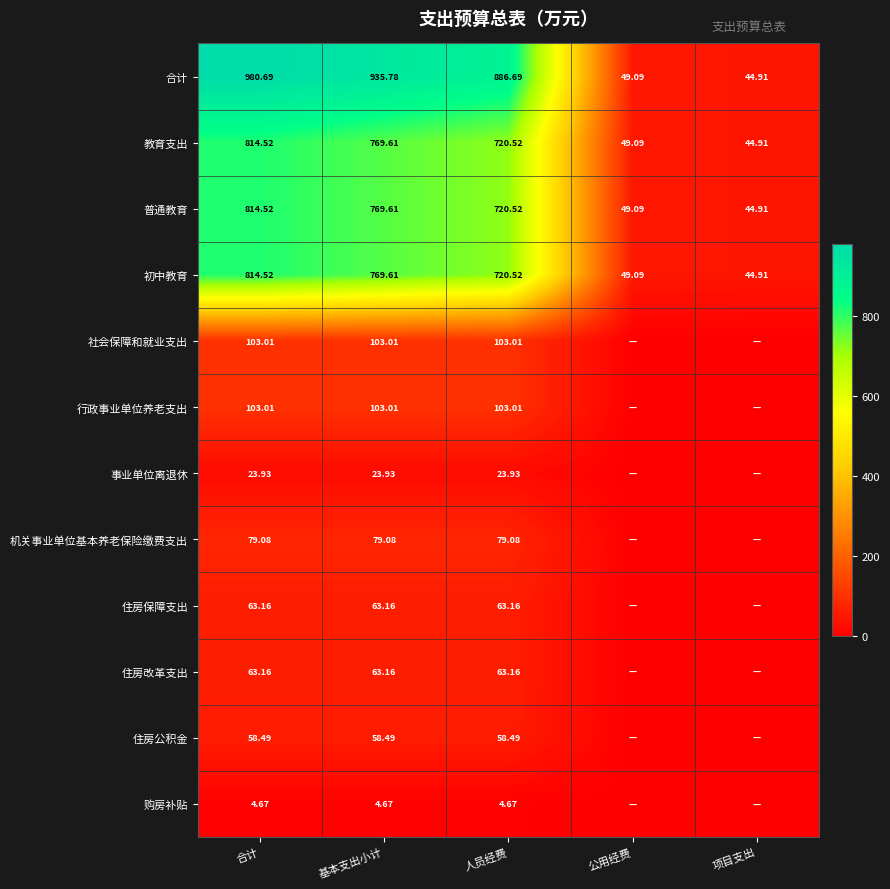

Which label corresponds to the smallest value in the chart?

公用经费